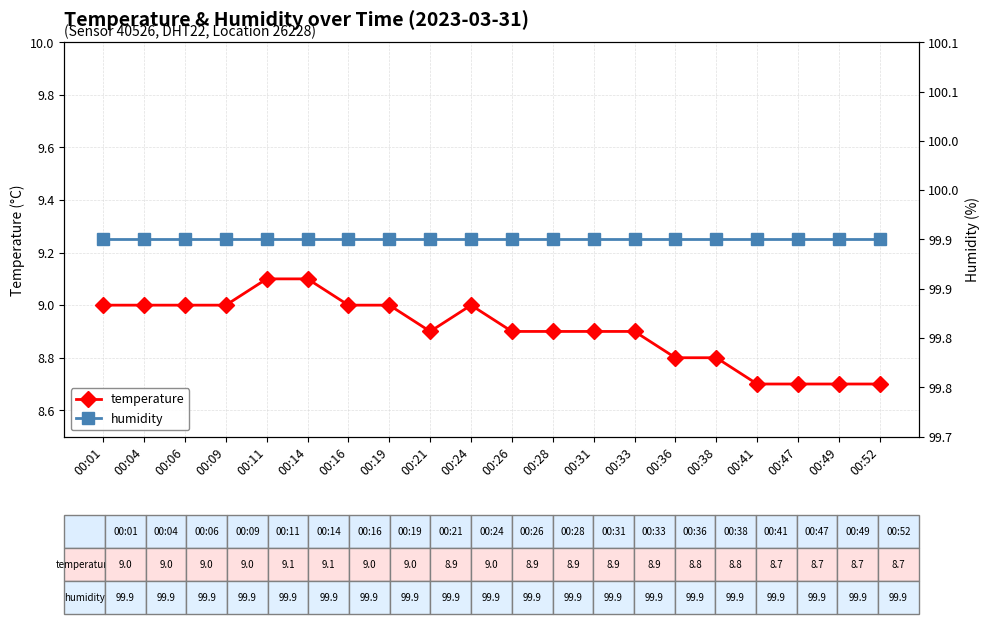

What is the spread (max minus min) of values at 00:16?

90.9